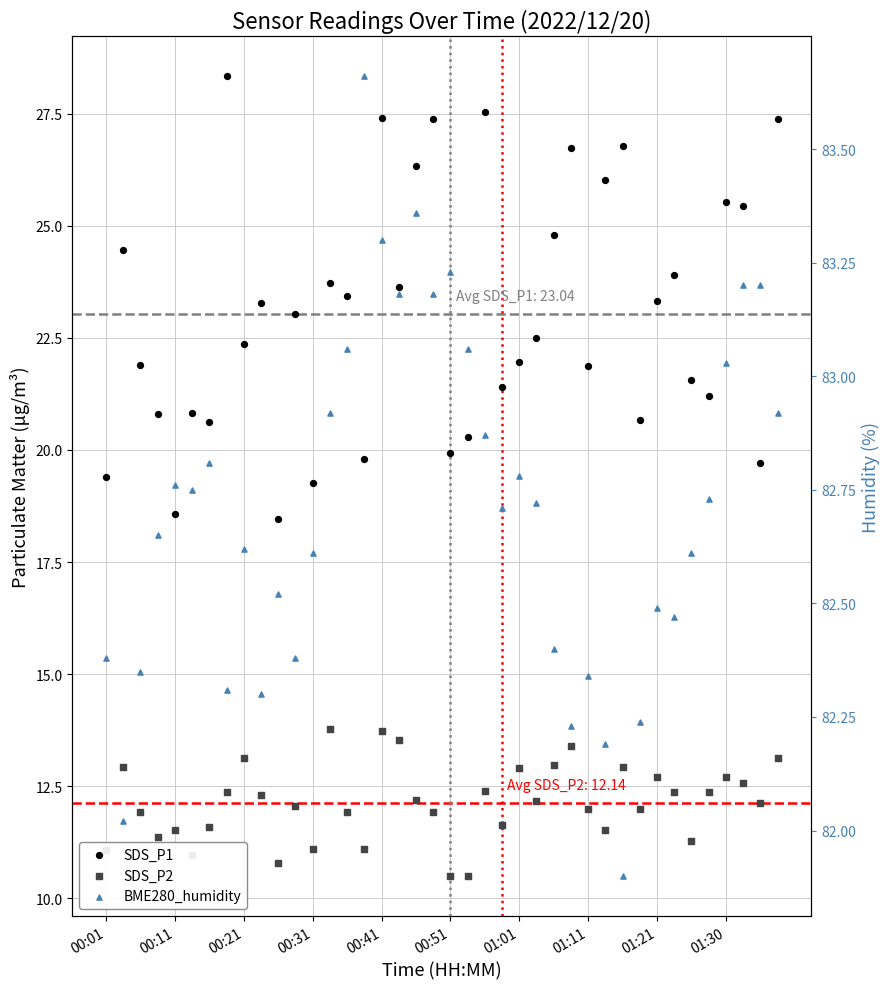

Which series reaches the maximum Y coordinate?

BME280_humidity